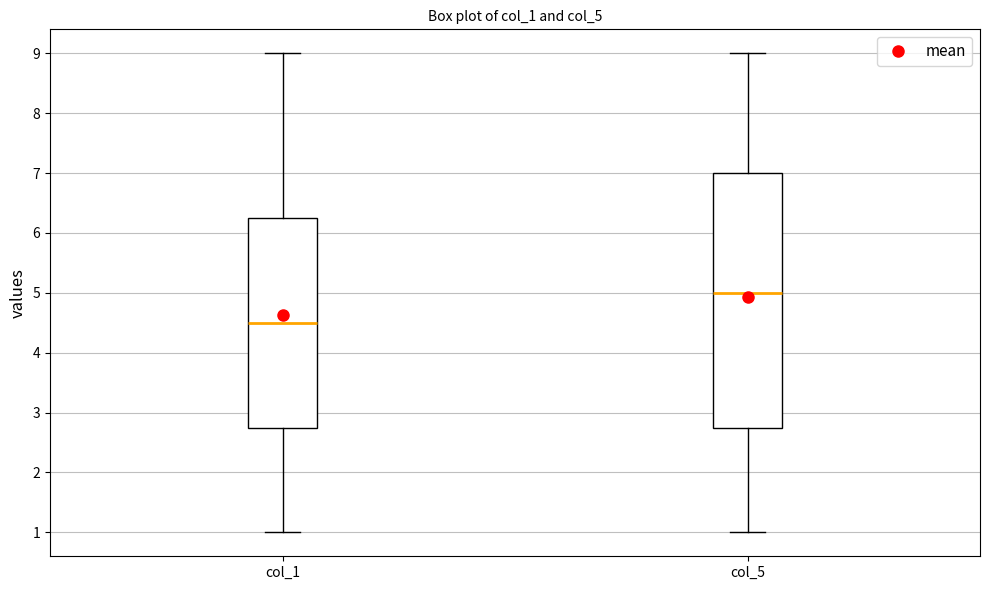

Reading left to right, transcribe this box plot: for each box, give where its median line is, the range the box spans, and where its two whiskers end, as read against the y-axis. The values are not printed on the chart, so give them approximately, as read against the axis.

col_1: median 4.5, box 2.8 to 6.3, whiskers 1.0 to 9.0
col_5: median 5.0, box 2.8 to 7.0, whiskers 1.0 to 9.0